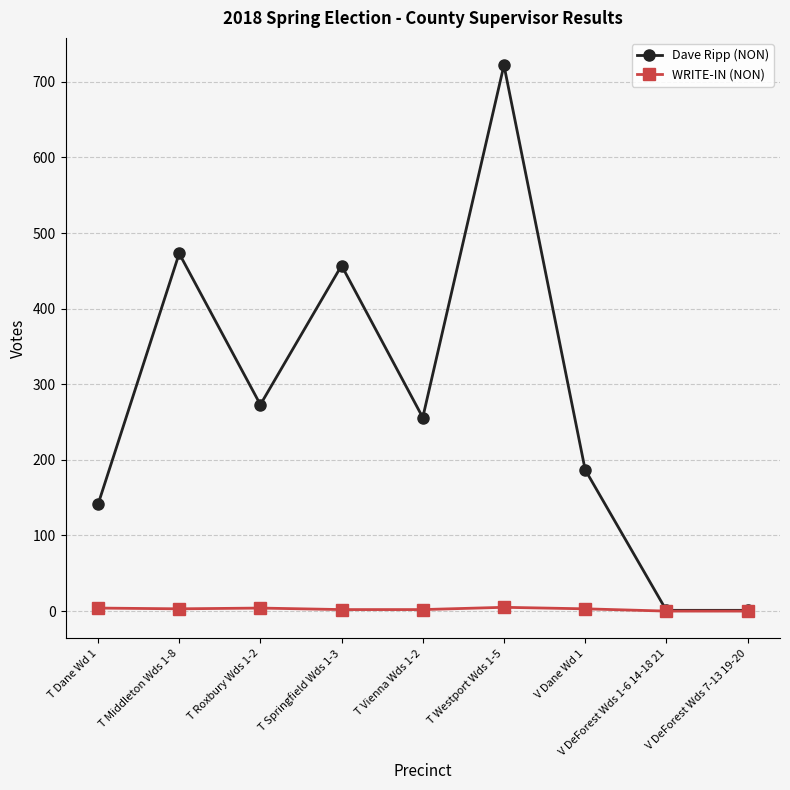

What is the highest value of the Dave Ripp (NON) series?

722